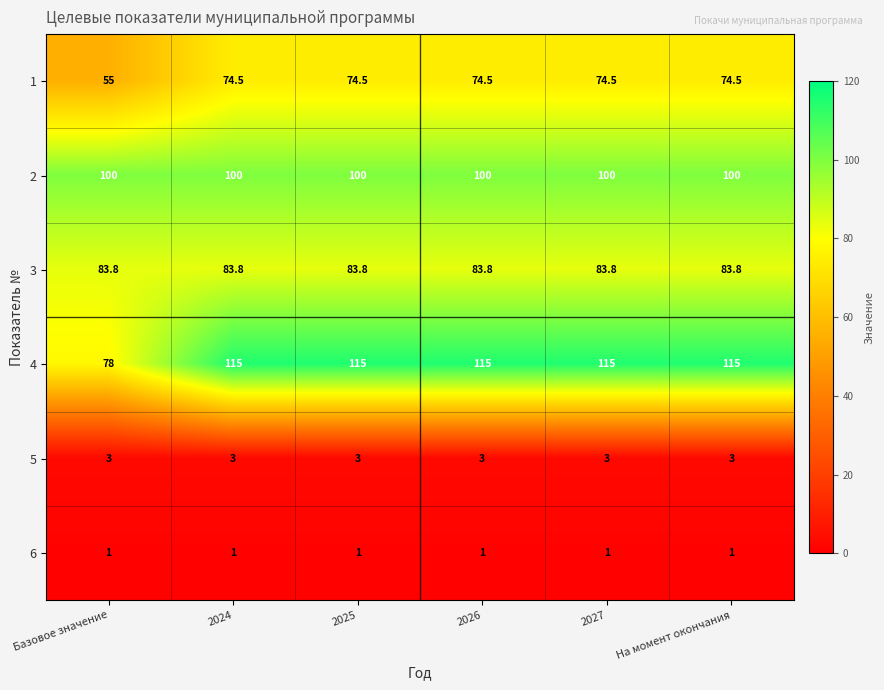

True or false: 4 has a value of 182.3 at На момент окончания.

False